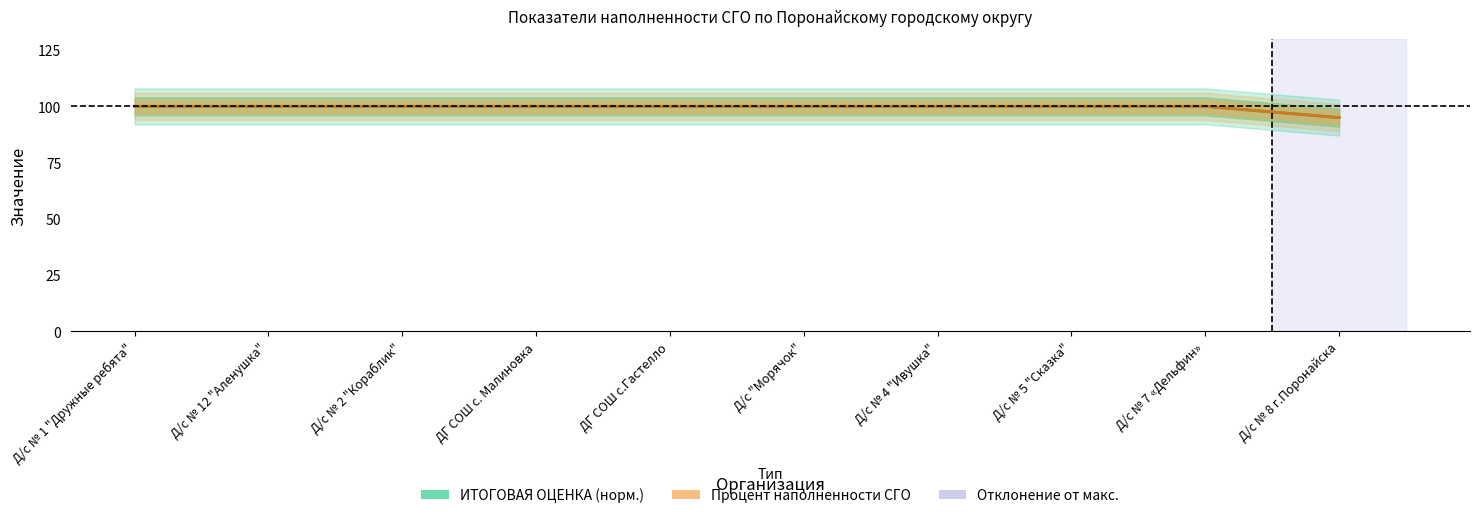

Rank the categories by Процент наполненности СГО value from highest to lowest.

Д/с № 1 "Дружные ребята", Д/с № 12 "Аленушка", Д/с № 2 "Кораблик", ДГ СОШ с. Малиновка, ДГ СОШ с.Гастелло, Д/с "Морячок", Д/с № 4 "Ивушка", Д/с № 5 "Сказка", Д/с № 7 «Дельфин», Д/с № 8 г.Поронайска